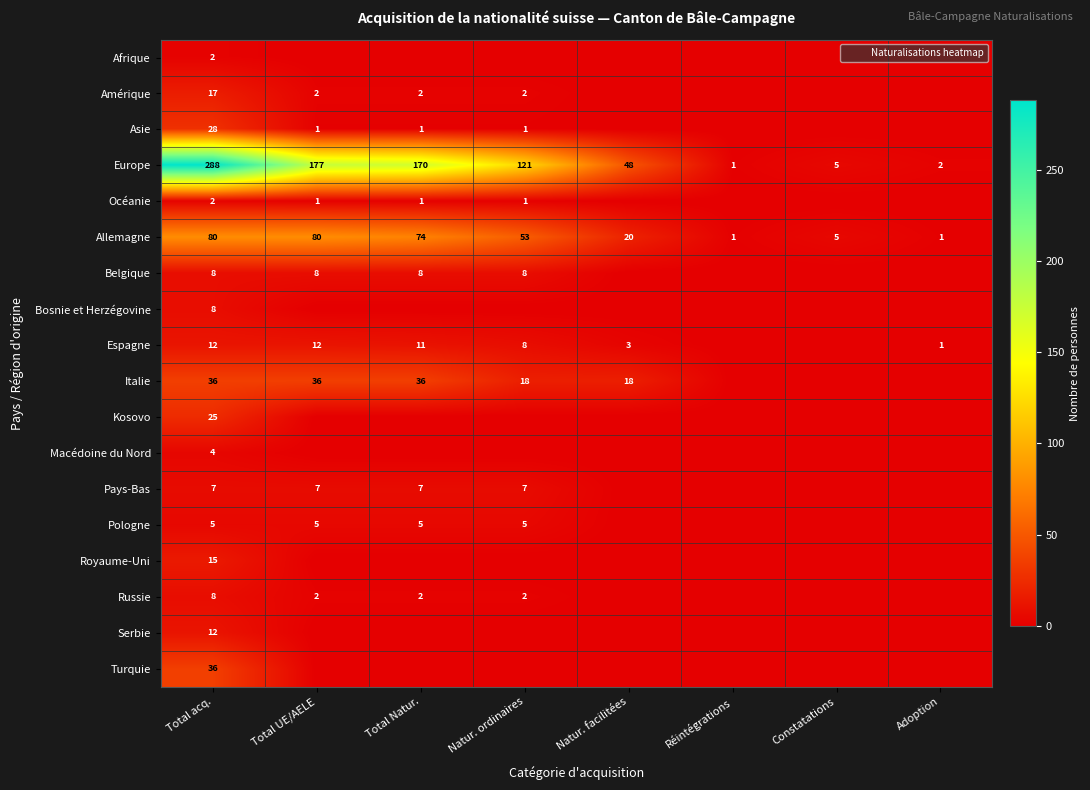

True or false: Amérique has a value of 2 at Natur. ordinaires.

True